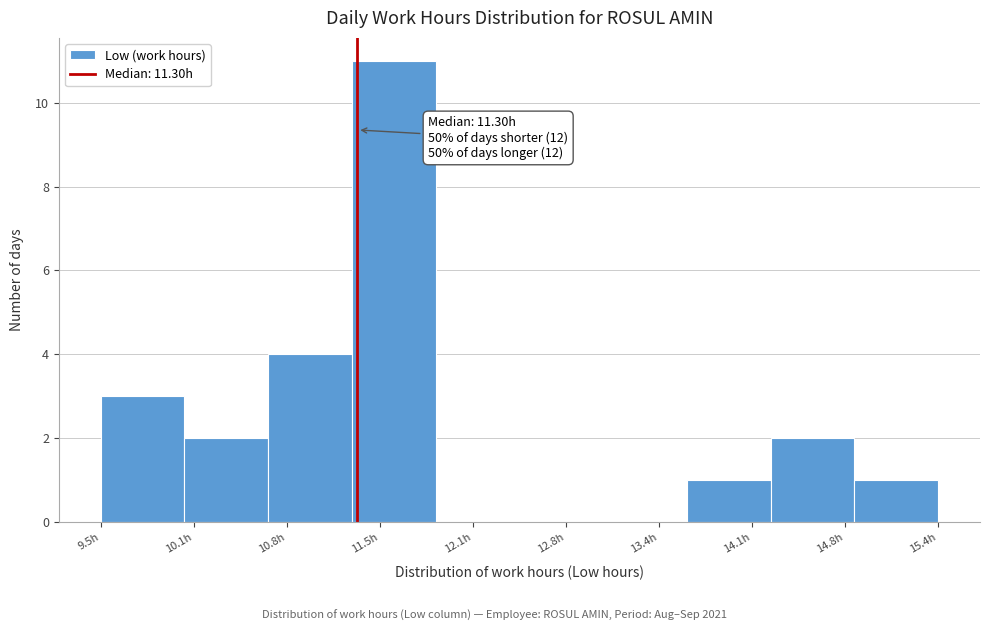

Which range on the x-axis has the tallest bar?

11.3 to 11.9